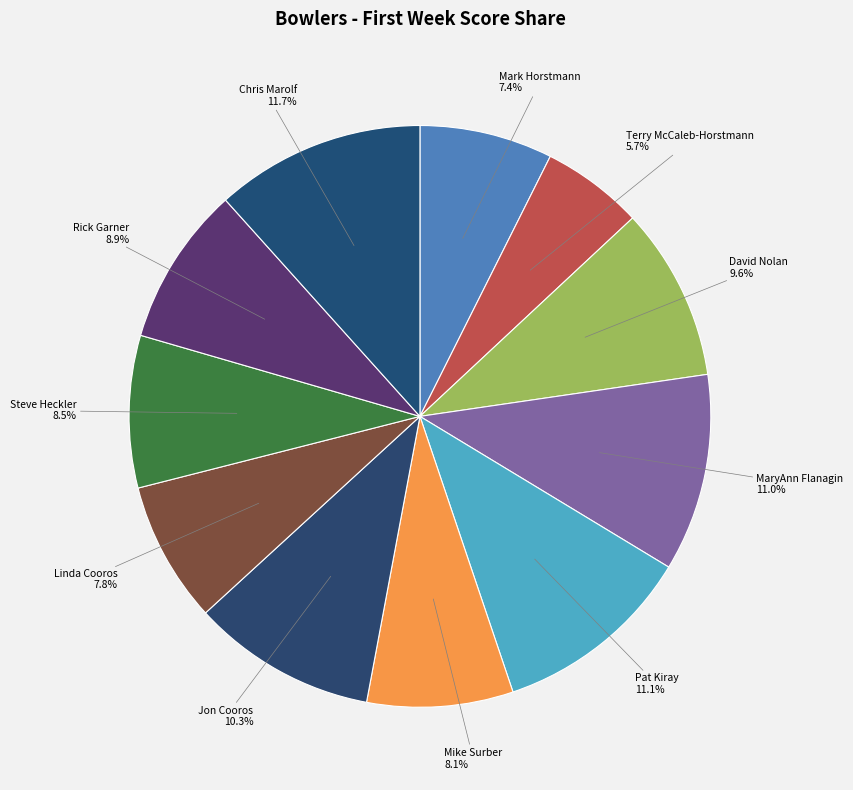

The Mike Surber slice represents 13% of the pie. True or false?

False